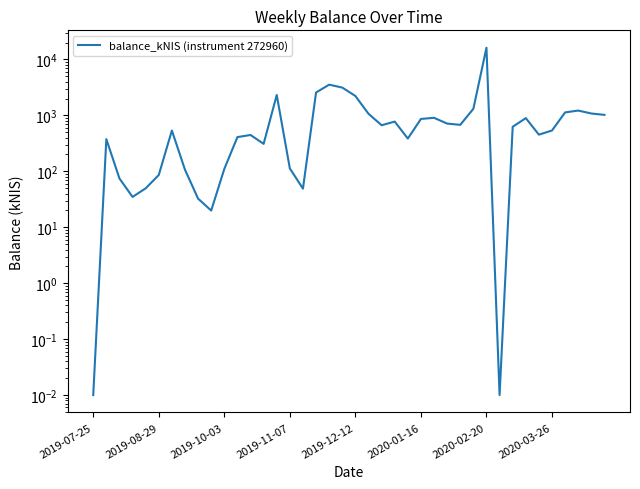

How many data points are less than 625?

20